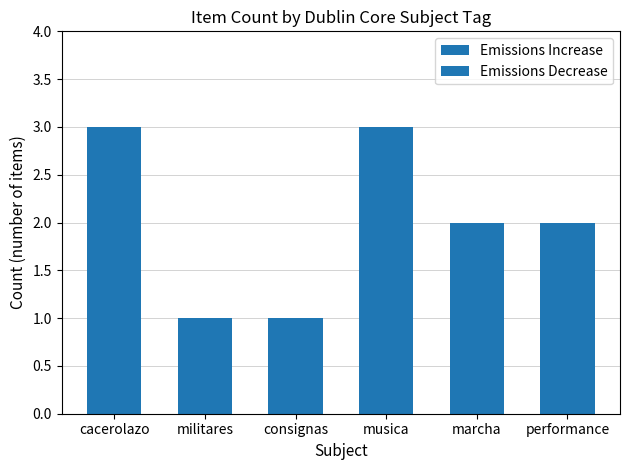

What is the ratio of the value at marcha to the value at cacerolazo?

0.7